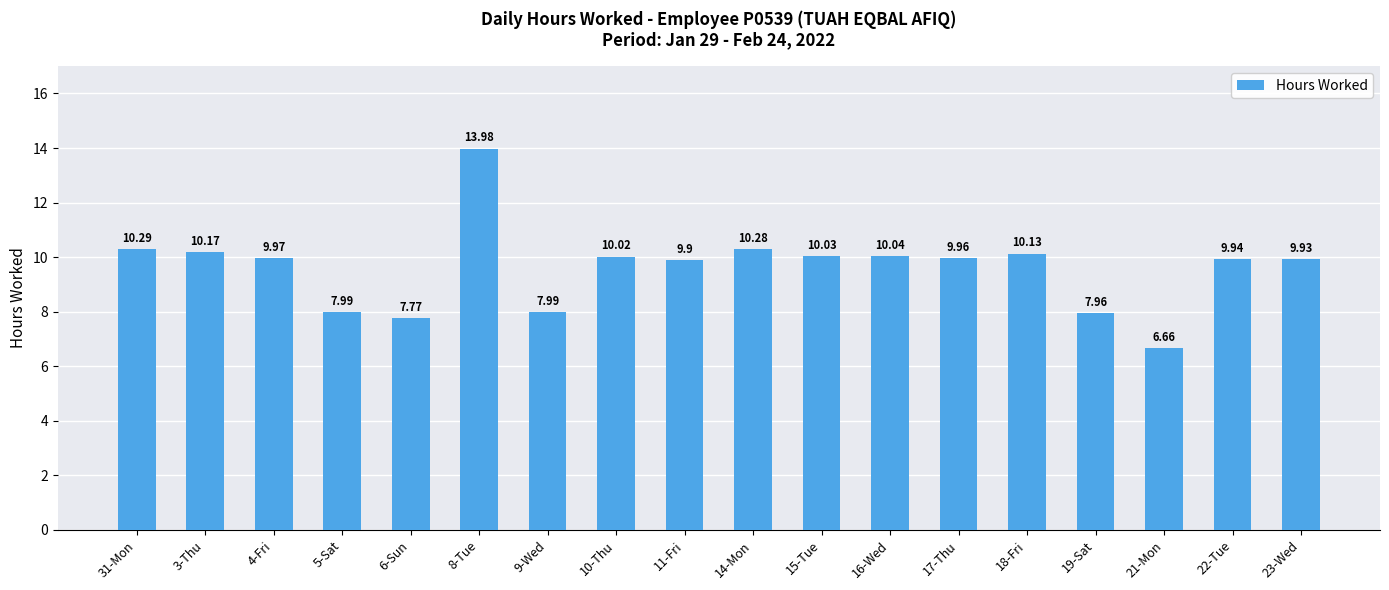

What is the average value?

9.6